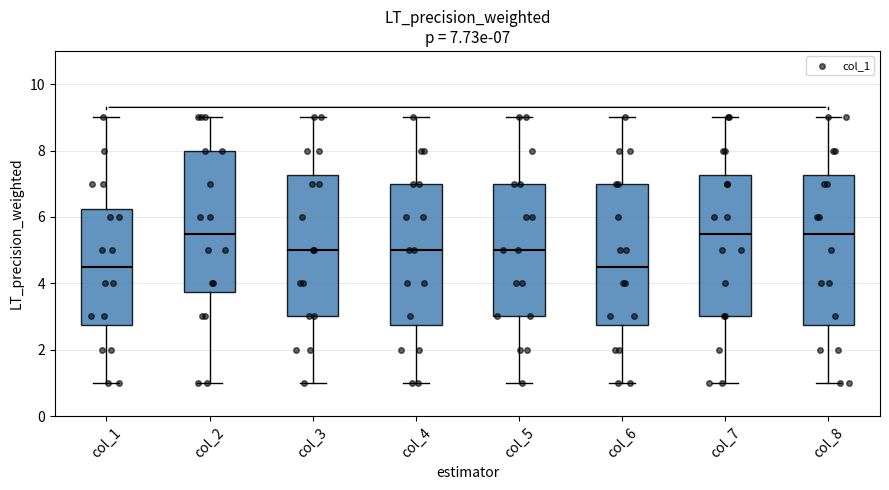

Which box is the tallest, from its lower edge to its upper edge?

col_8